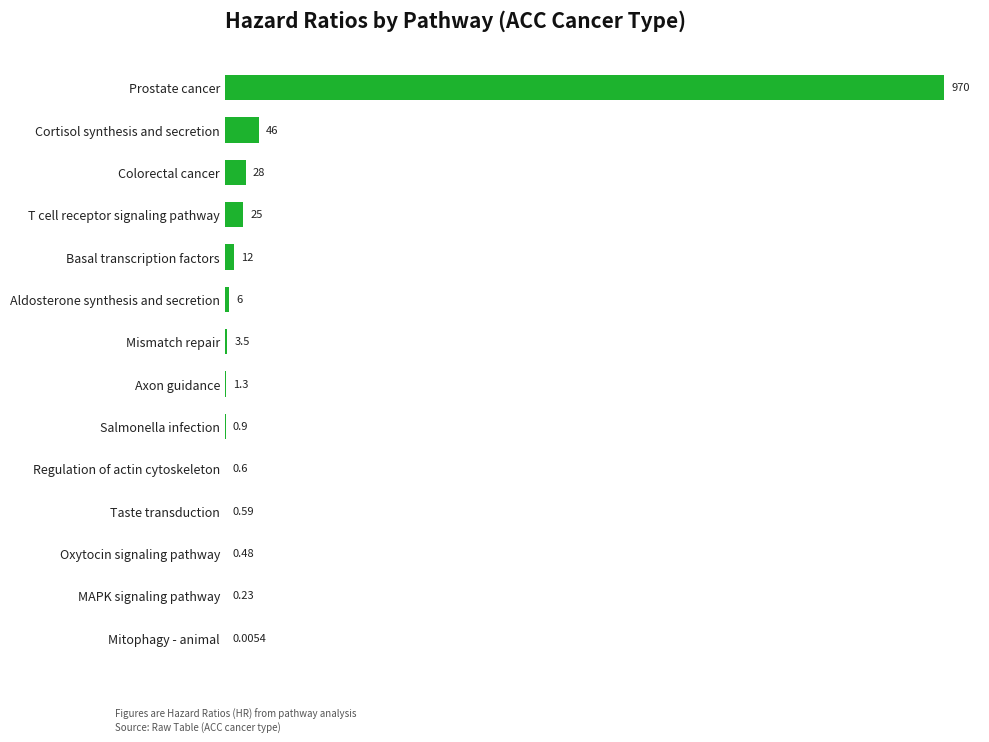

At which category does the chart reach its peak across all series?

Prostate cancer